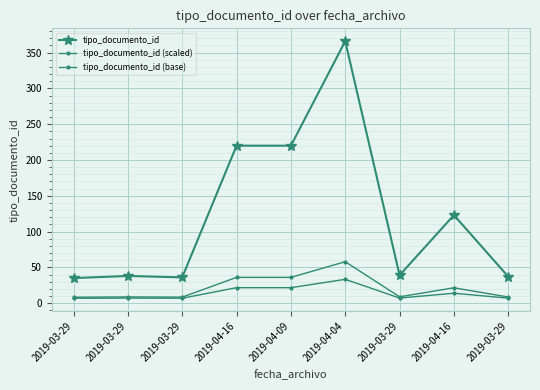

How many lines are shown in the chart?

3